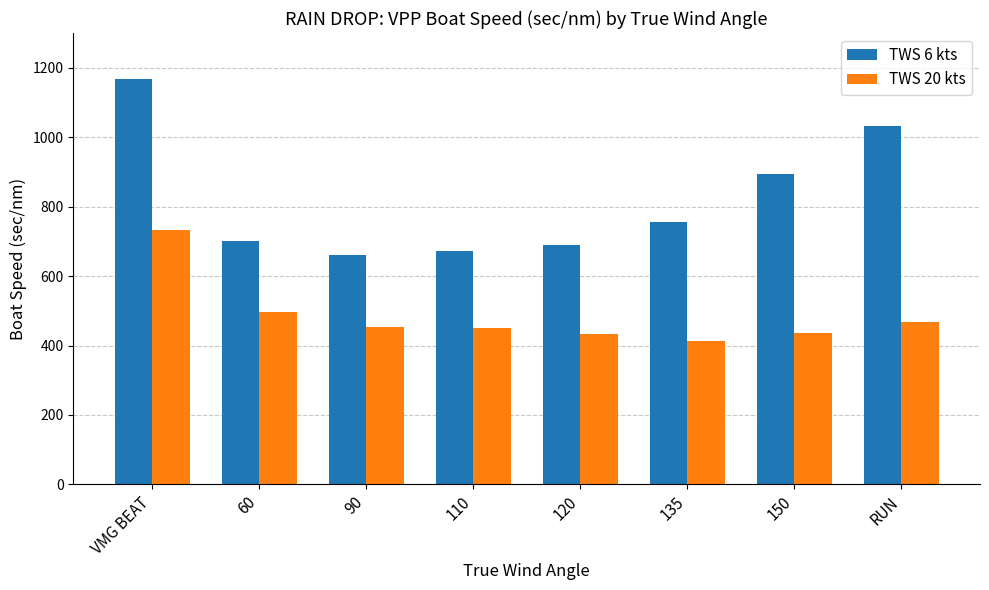

What is the spread (max minus min) of values at 120?

257.7